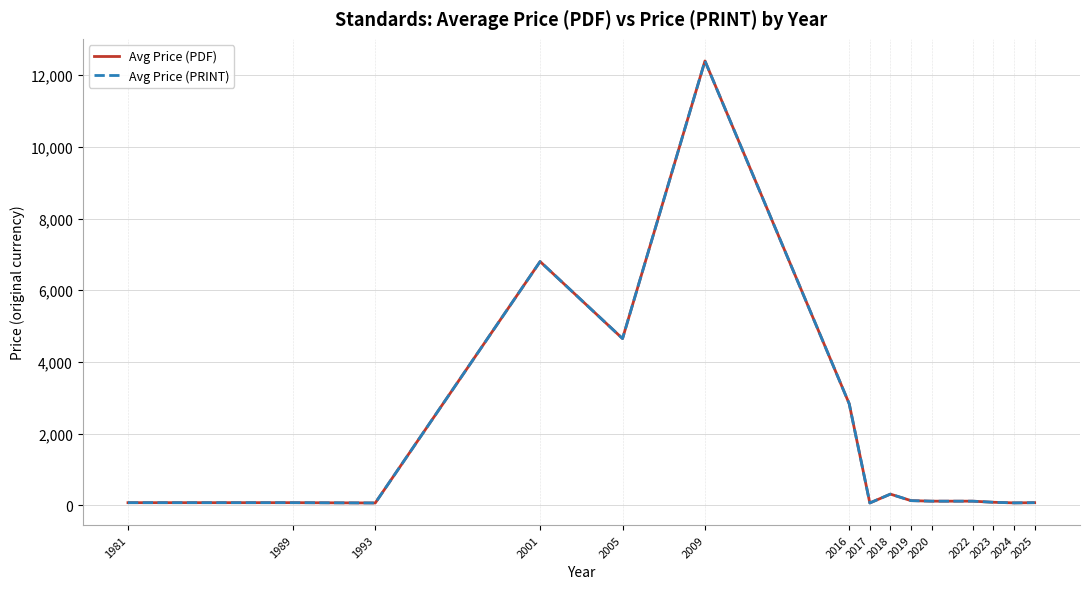

What is the difference between the maximum and minimum values in the Avg Price (PDF) series?

12339.0